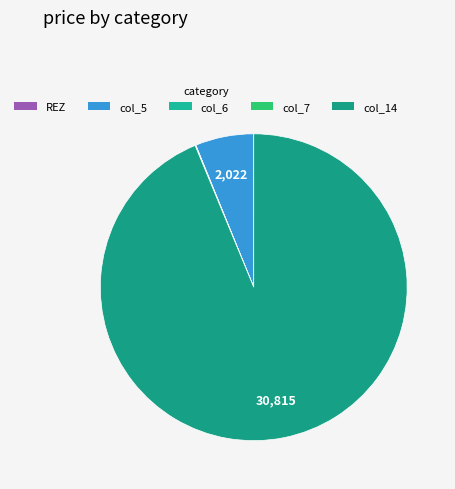

Is there any slice that represents more than half of the pie?

Yes